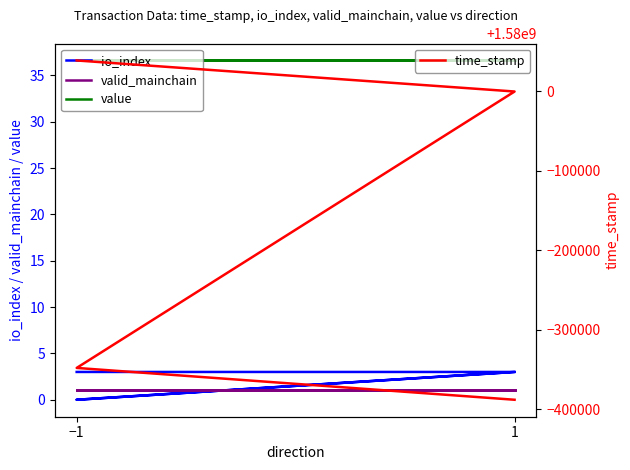

Which series has the widest spread of values?

time_stamp